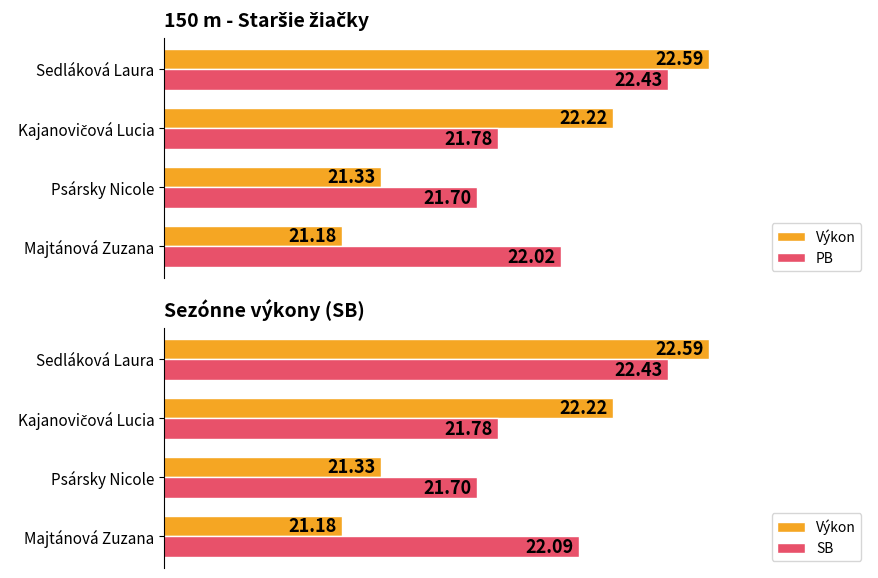

List the series in order of their peak value, highest first.

Výkon, PB, SB